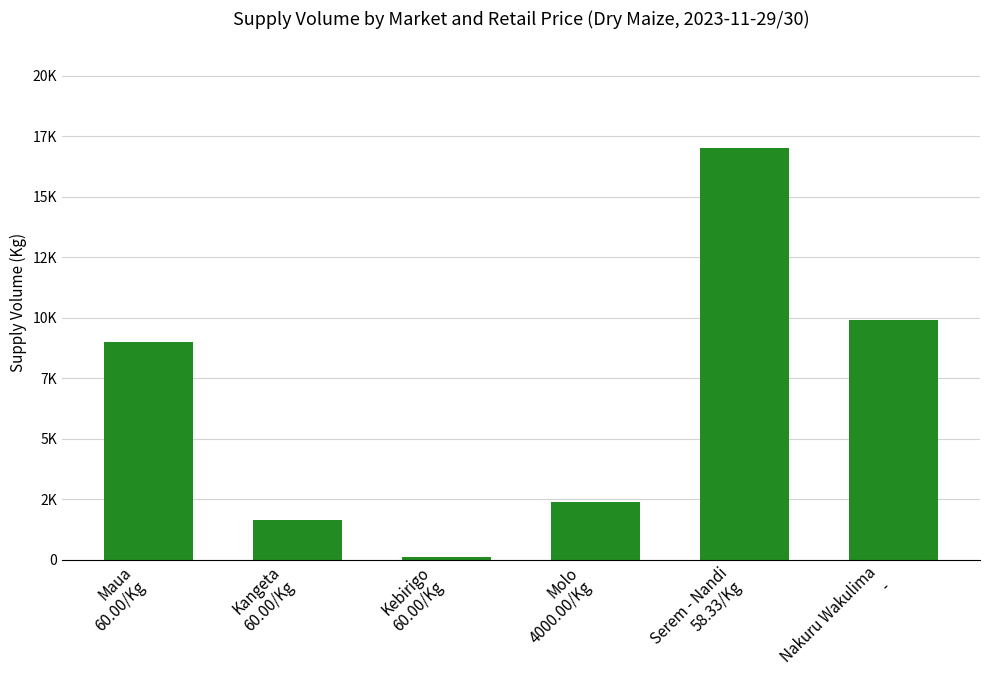

What position from the left is Molo
4000.00/Kg?

4